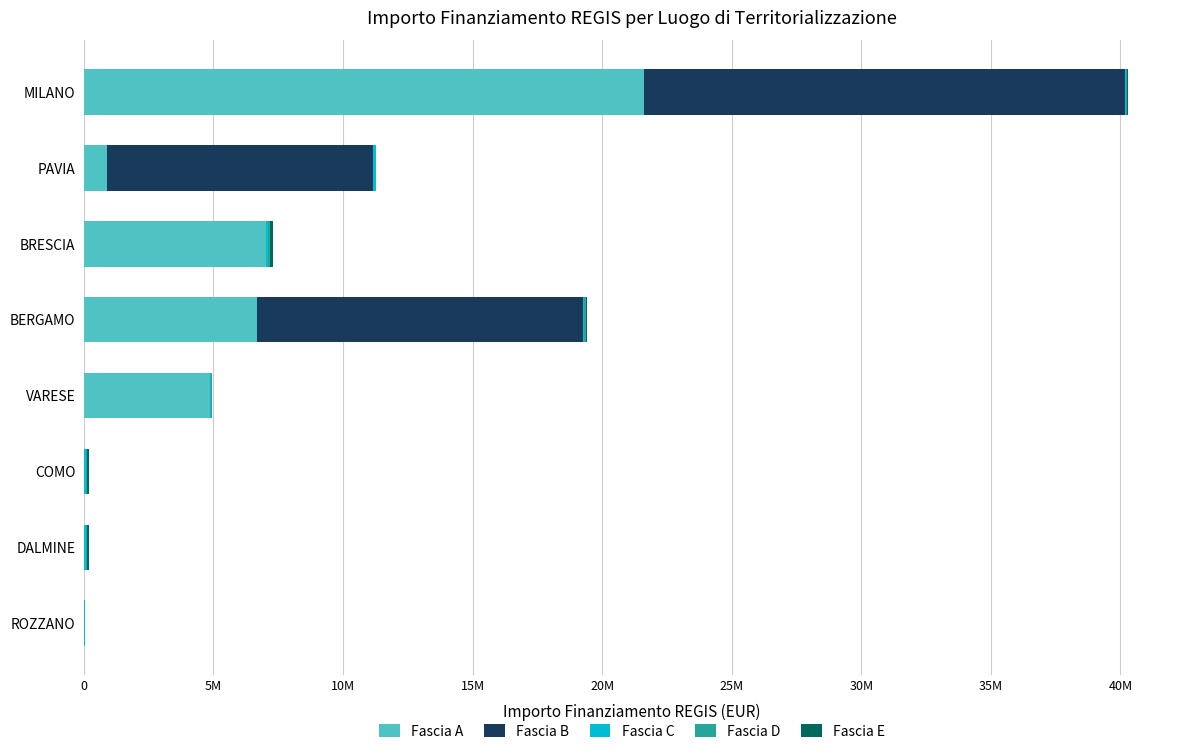

Which series has the largest range (max minus min)?

Fascia A